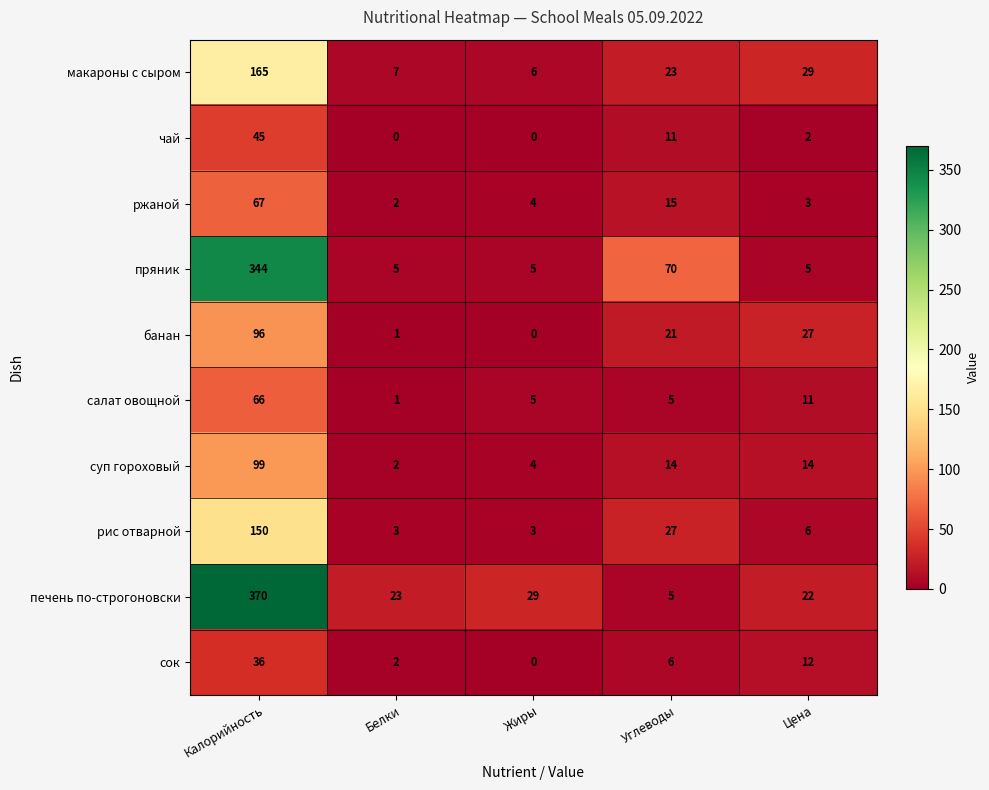

Which series has the largest total across all categories?

печень по-строгоновски